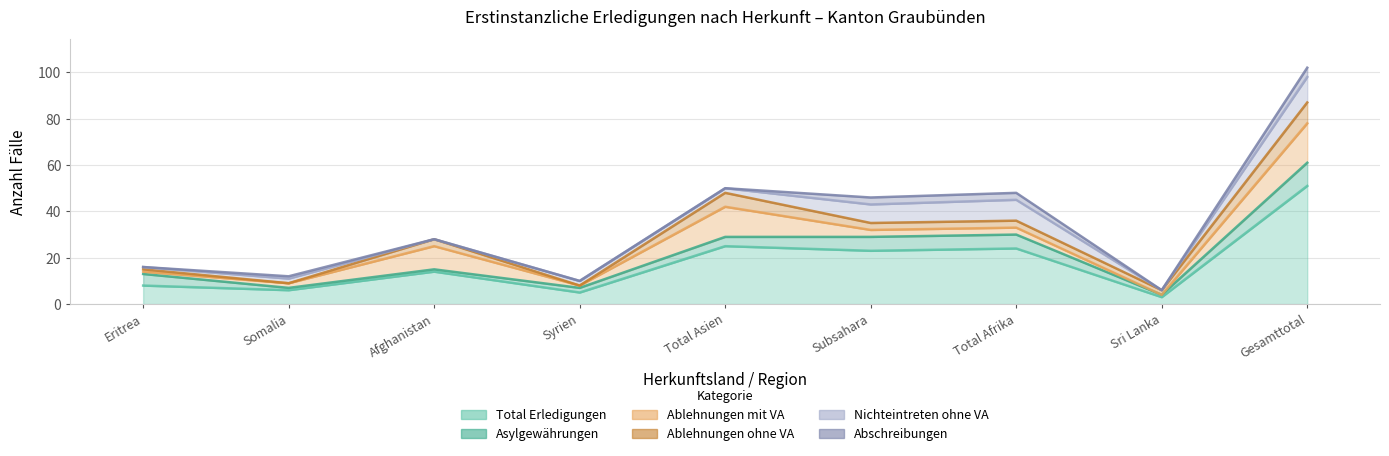

How many values in the Asylgewährungen series exceed 4?

4